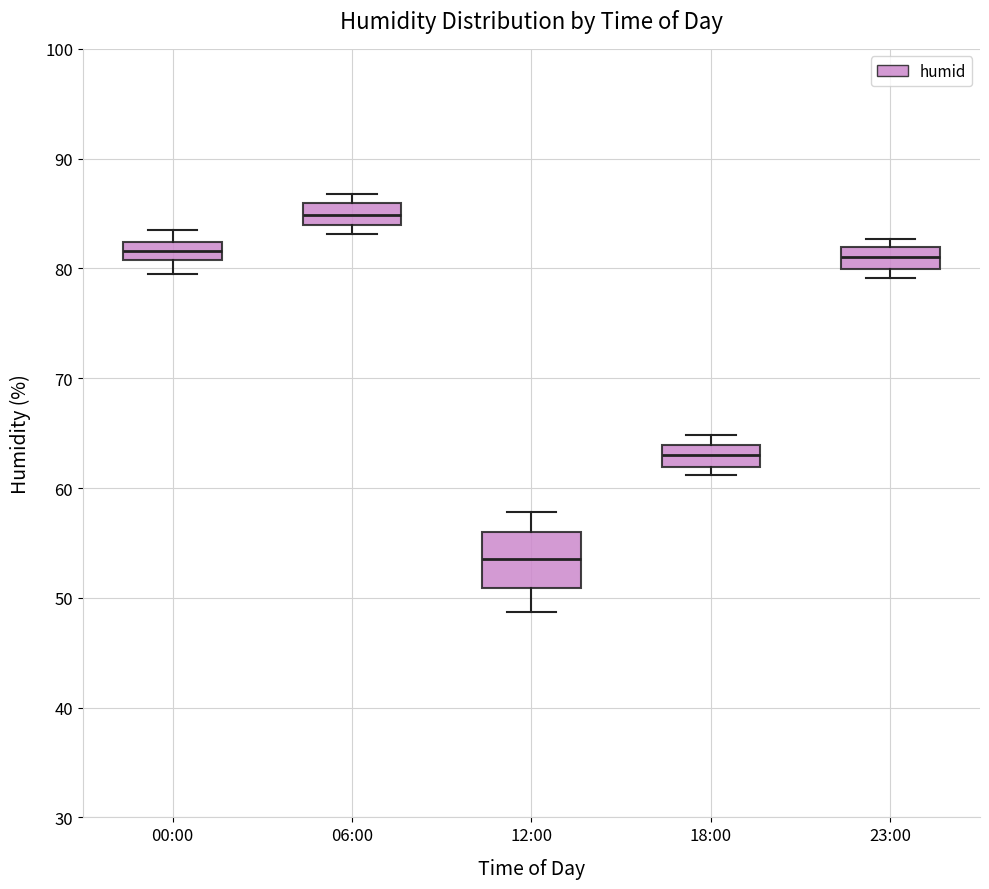

Reading left to right, read every box against the y-axis: the position of its median line, the range the box covers, and the ends of its whiskers. The values are not printed on the chart, so give them approximately, as read against the axis.

00:00: median 82 (inside the box), box 81 to 82, whiskers 80 to 84
06:00: median 85, box 84 to 86, whiskers 83 to 87
12:00: median 54, box 51 to 56, whiskers 49 to 58
18:00: median 63, box 62 to 64, whiskers 61 to 65
23:00: median 81, box 80 to 82, whiskers 79 to 83